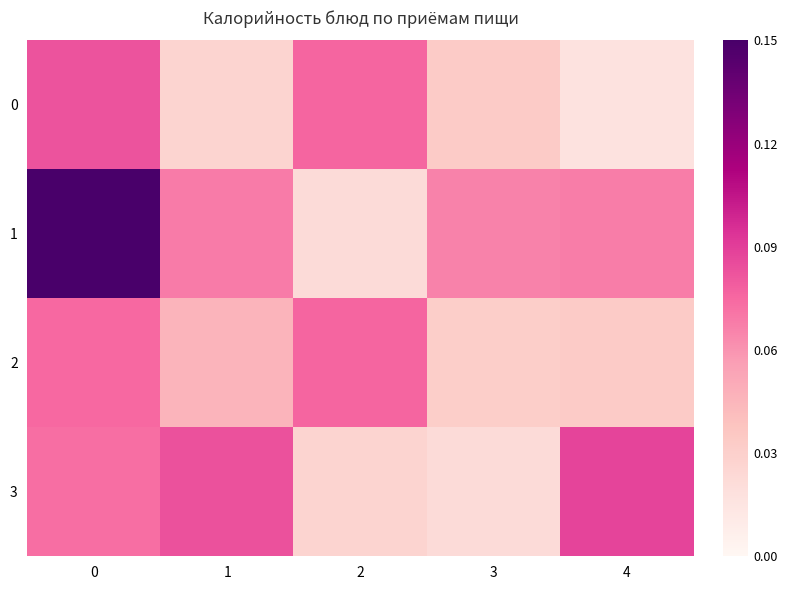

What is the total value across all series at 0?

856.7